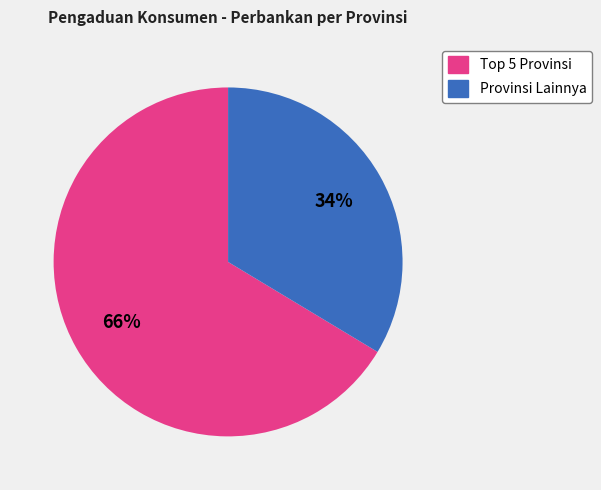

To the nearest percent, what is the average slice percentage?

50%